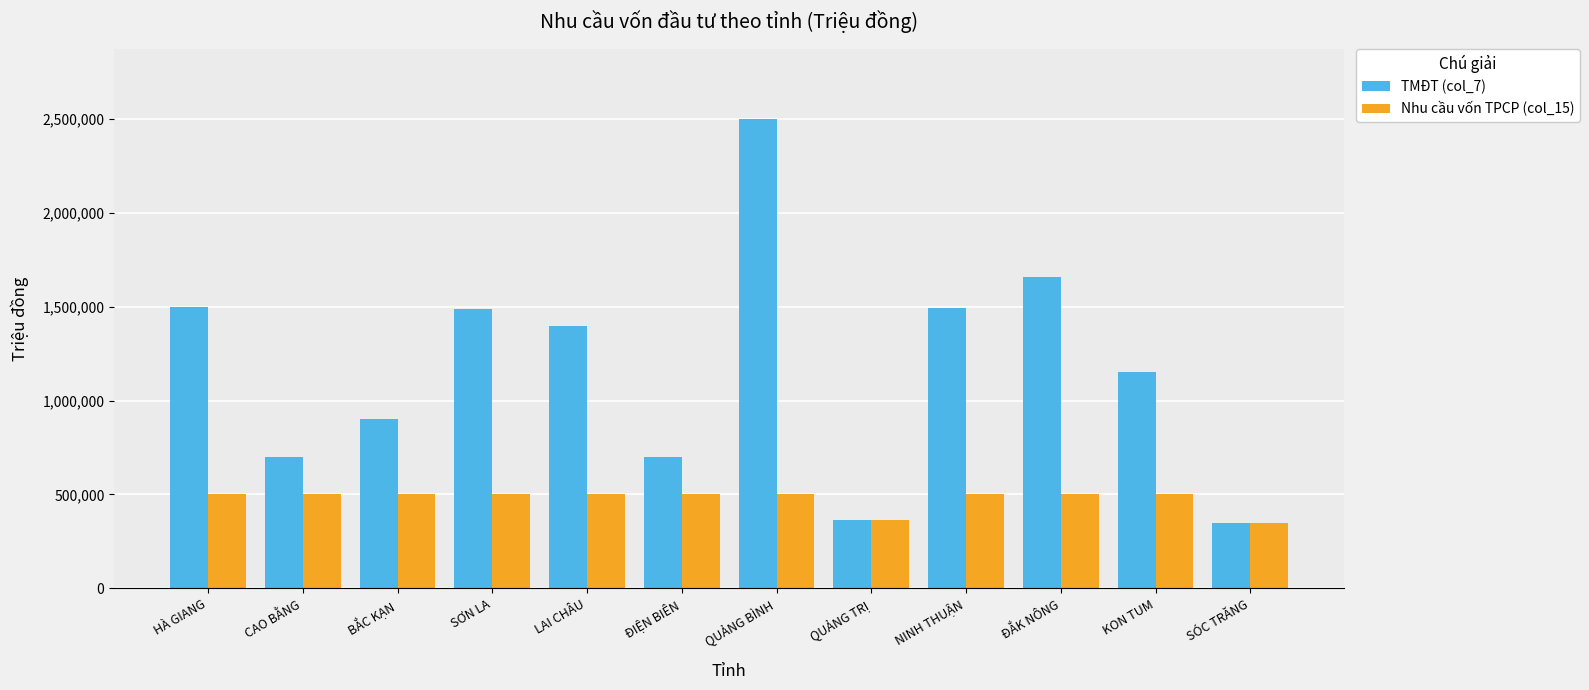

What is the value of the Nhu cầu vốn TPCP (col_15) bar at the 9th from the left?

500000